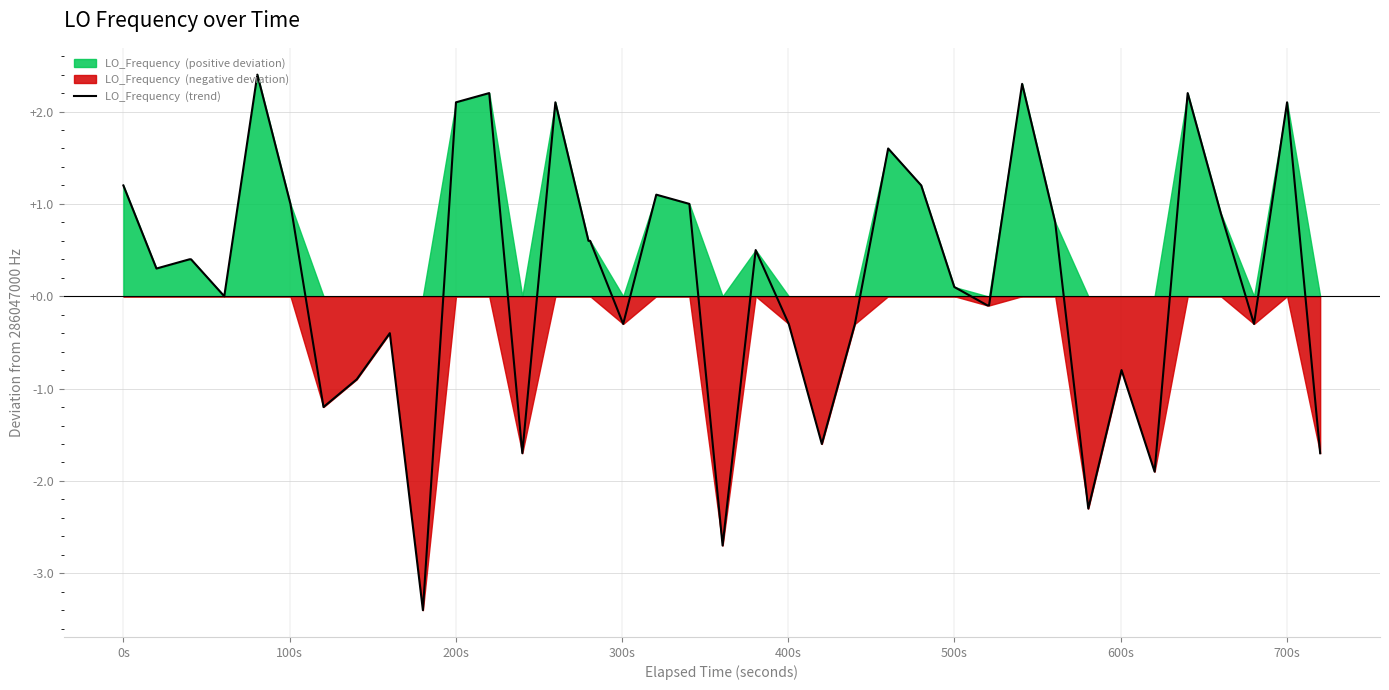

What is the difference between the second highest and minimum values?

5.7